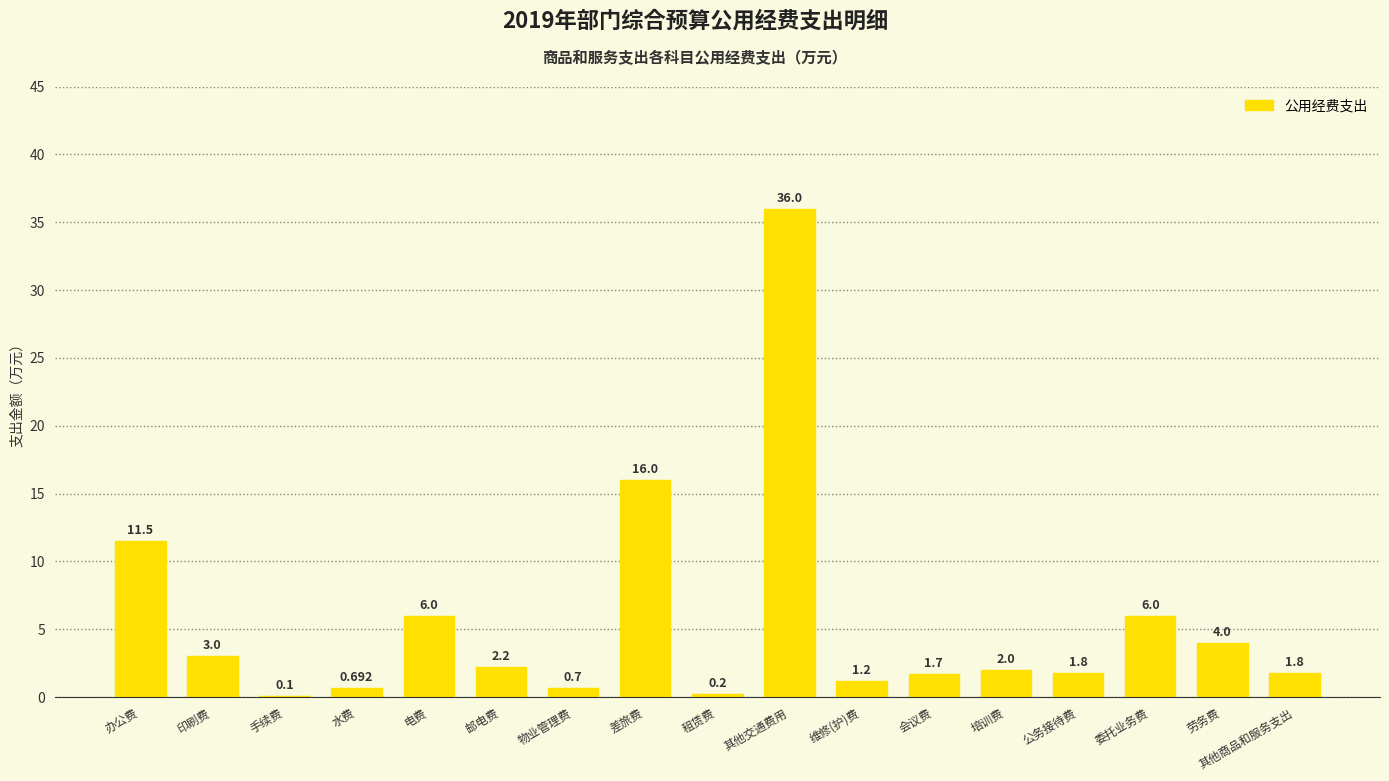

Is it true that the value at 其他交通费用 is 36.0?

True